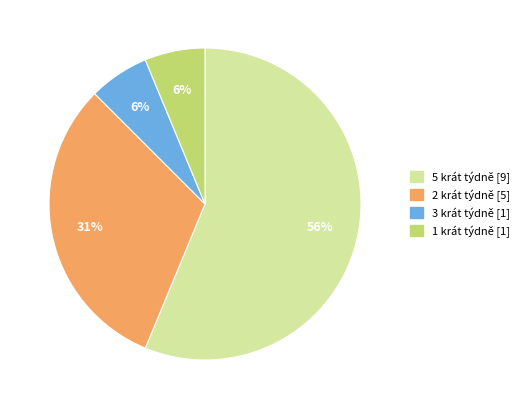

Do 2 krát týdně and 1 krát týdně together represent more than half of the pie?

No